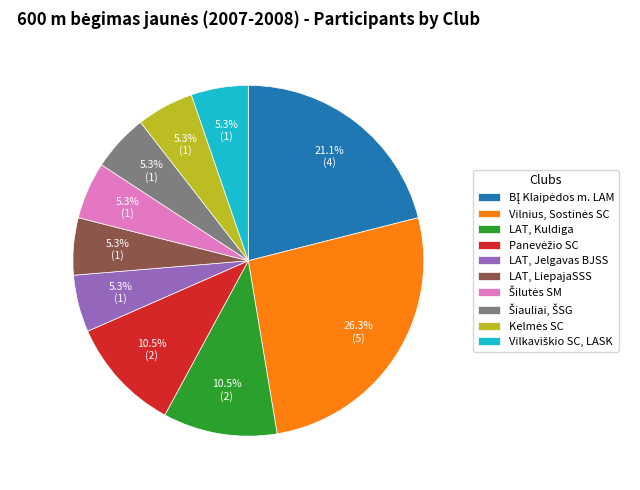

Is there any slice that represents more than half of the pie?

No